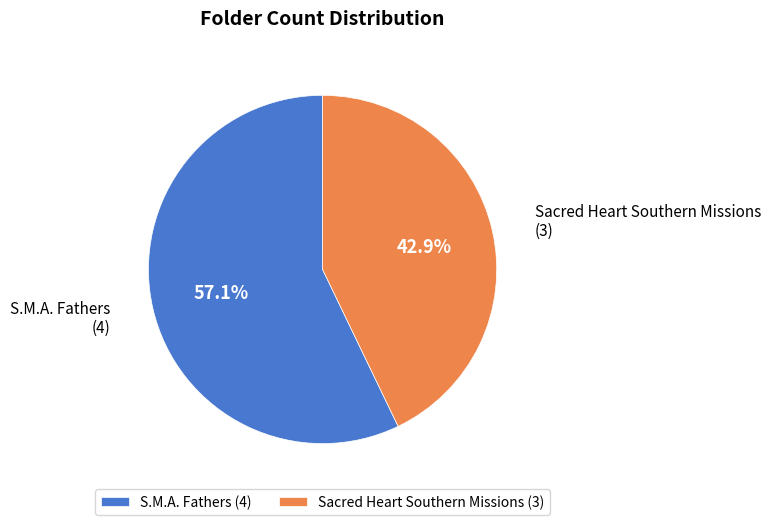

Count the number of slices in the pie.

2